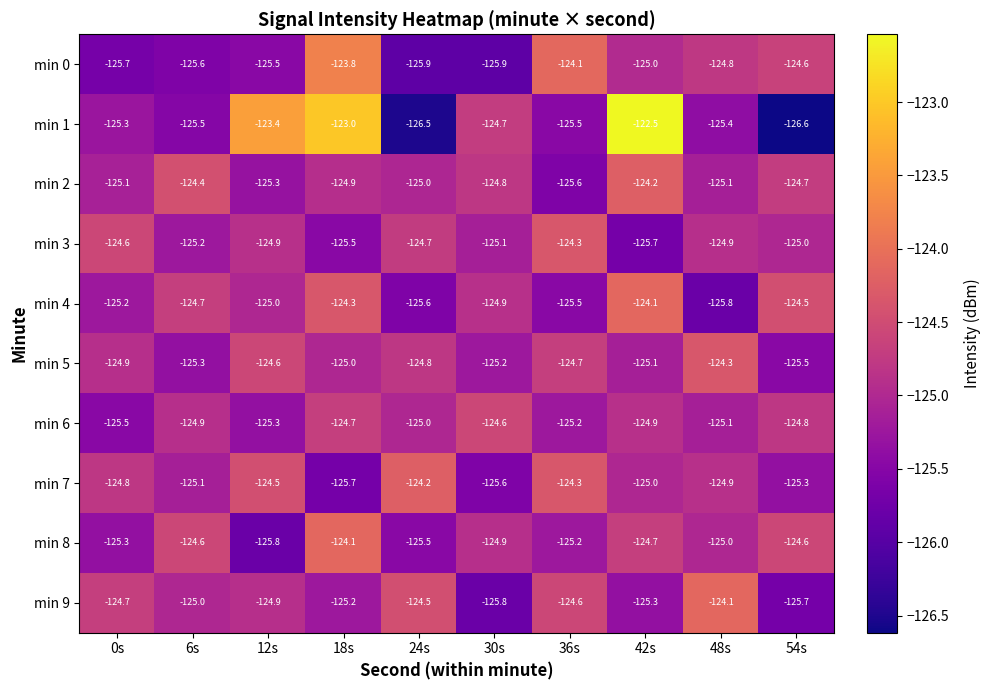

Count the min 6 values in the range -125 to -124.

6